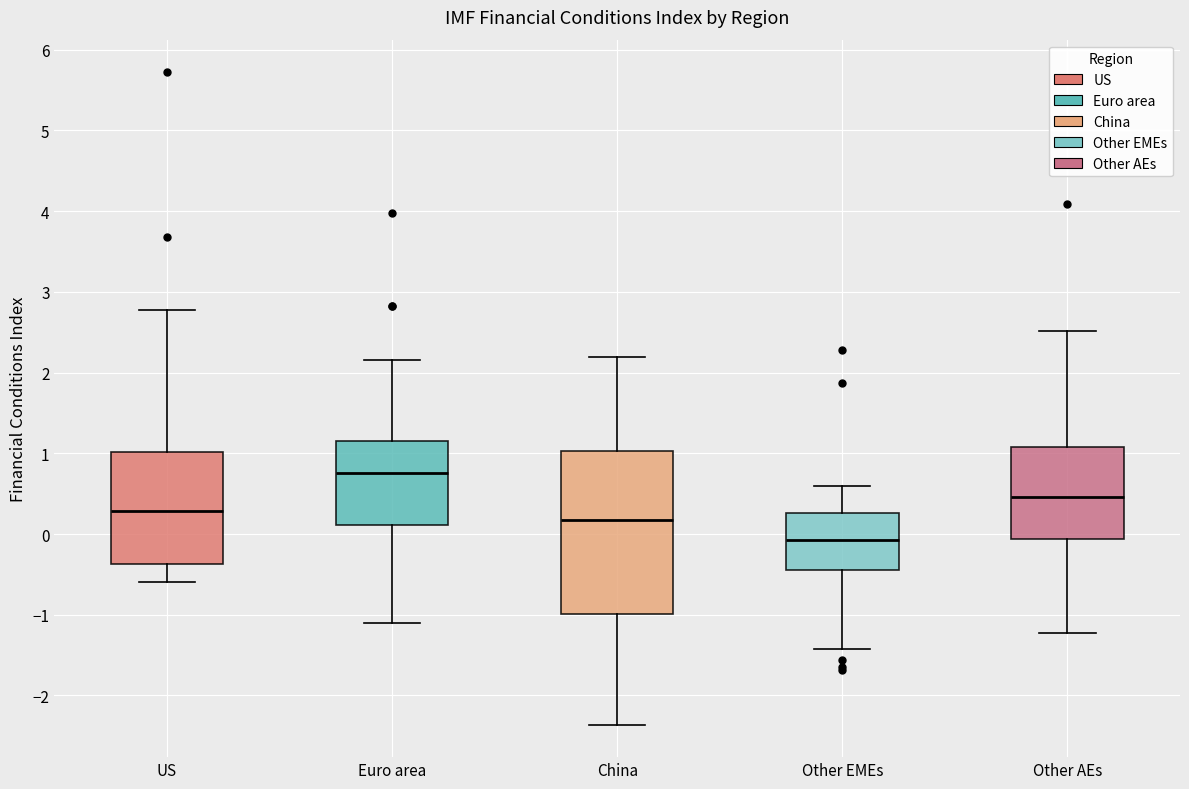

Reading left to right, read every box against the y-axis: the position of its median line, the range the box covers, and the ends of its whiskers. The values are not printed on the chart, so give them approximately, as read against the axis.

US: median 0.3, box -0.4 to 1.0, whiskers -0.6 to 2.8
Euro area: median 0.8, box 0.1 to 1.2, whiskers -1.1 to 2.2
China: median 0.2, box -1.0 to 1.0, whiskers -2.4 to 2.2
Other EMEs: median -0.1, box -0.4 to 0.3, whiskers -1.4 to 0.6
Other AEs: median 0.5, box -0.1 to 1.1, whiskers -1.2 to 2.5